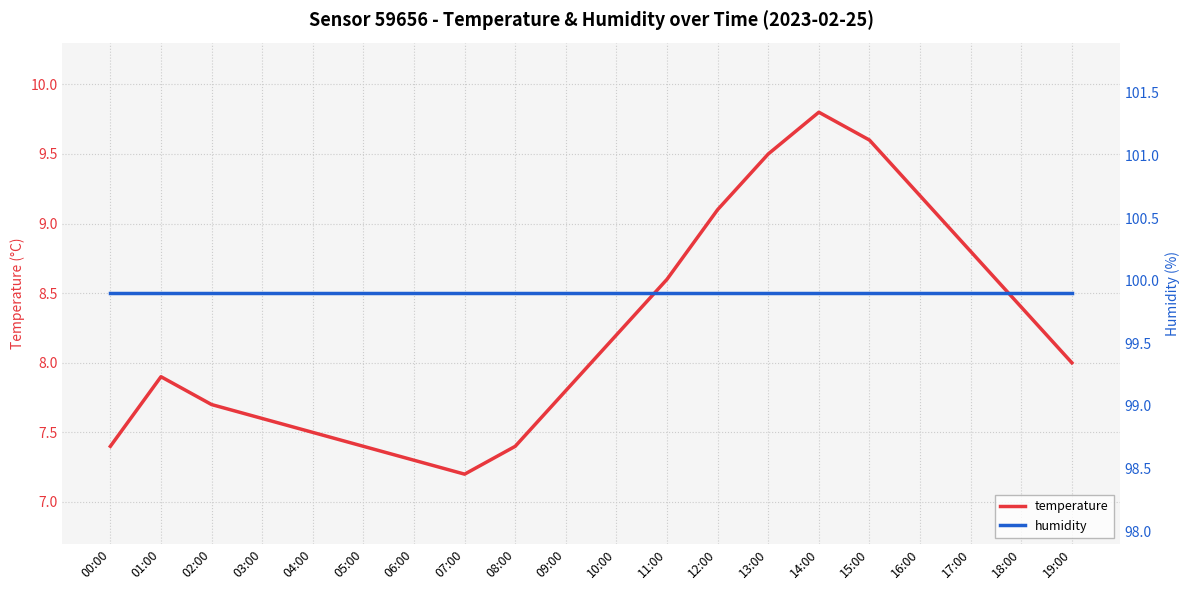

Which has a higher value, 04:00 or 00:00?

04:00